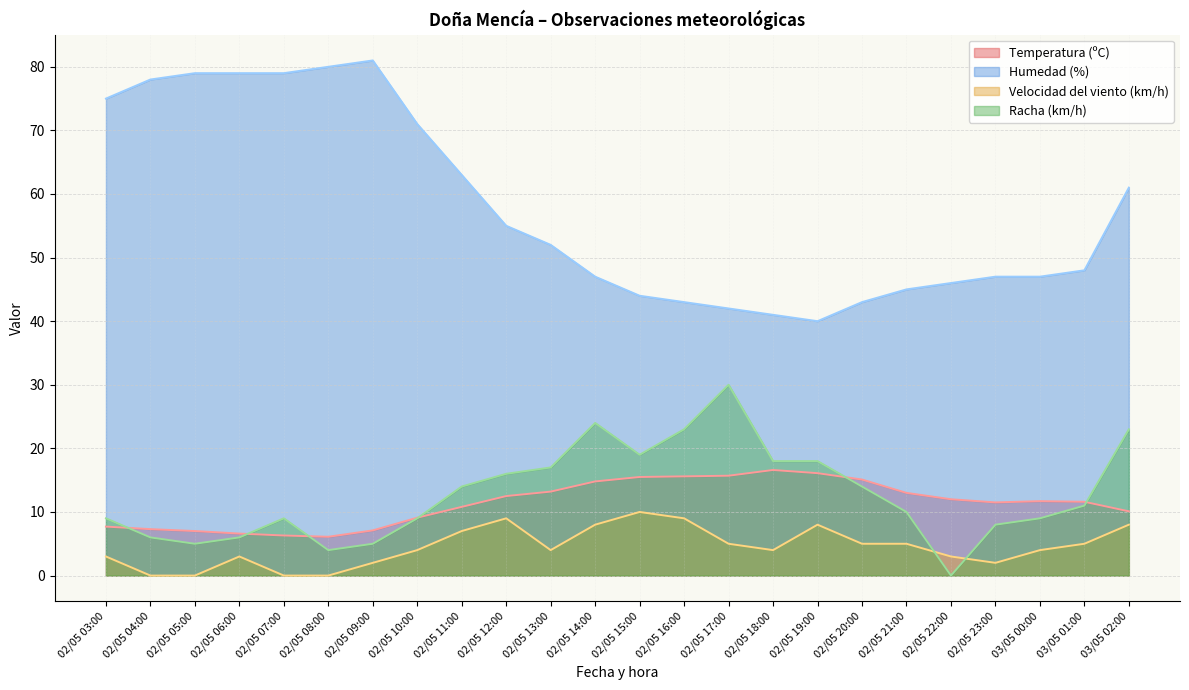

Where do Racha (km/h) and Velocidad del viento (km/h) first cross each other?

02/05 21:00 and 02/05 22:00